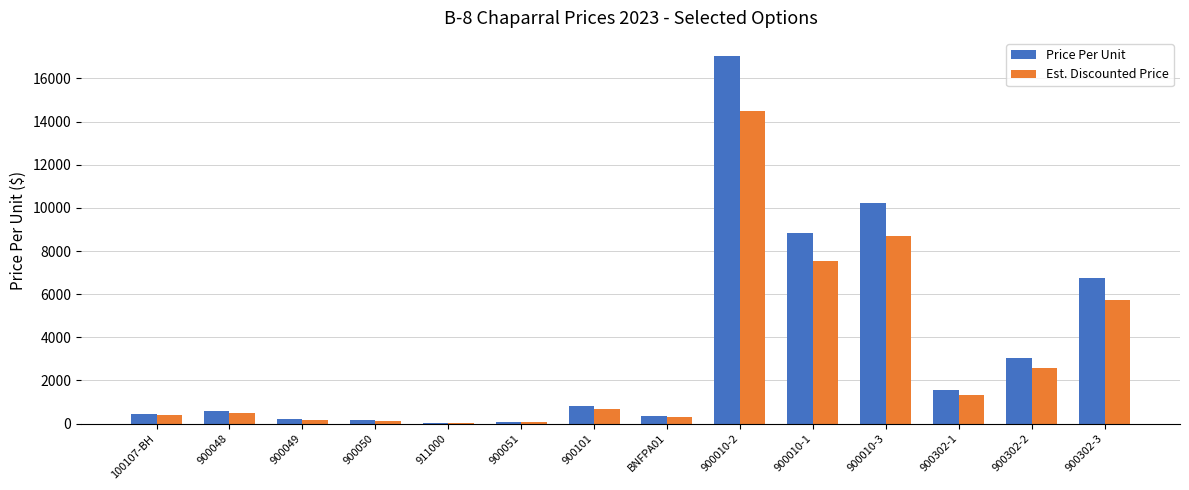

Which category has the highest value in the Est. Discounted Price series?

900010-2